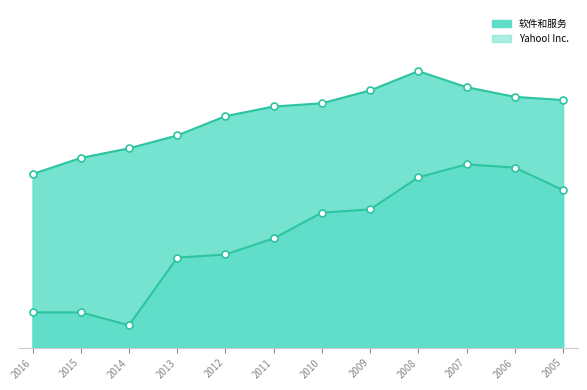

List the series in order of their overall mean, highest first.

软件和服务, Yahoo! Inc.